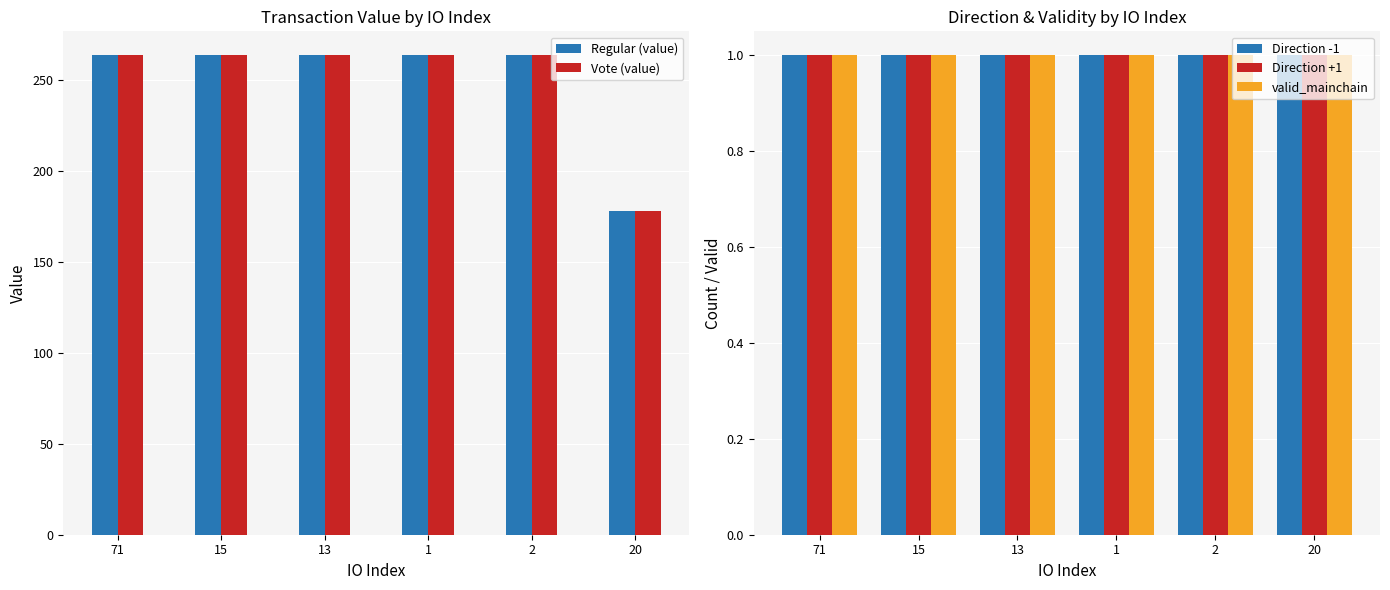

Reading left to right, extract all data points from this chart.

Regular (value): 71=263.3	15=263.3	13=263.3	1=263.3	2=263.3	20=177.8
Vote (value): 71=263.3	15=263.3	13=263.3	1=263.3	2=263.3	20=177.8
Direction -1: 71=1.0	15=1.0	13=1.0	1=1.0	2=1.0	20=1.0
Direction +1: 71=1.0	15=1.0	13=1.0	1=1.0	2=1.0	20=1.0
valid_mainchain: 71=1.0	15=1.0	13=1.0	1=1.0	2=1.0	20=1.0